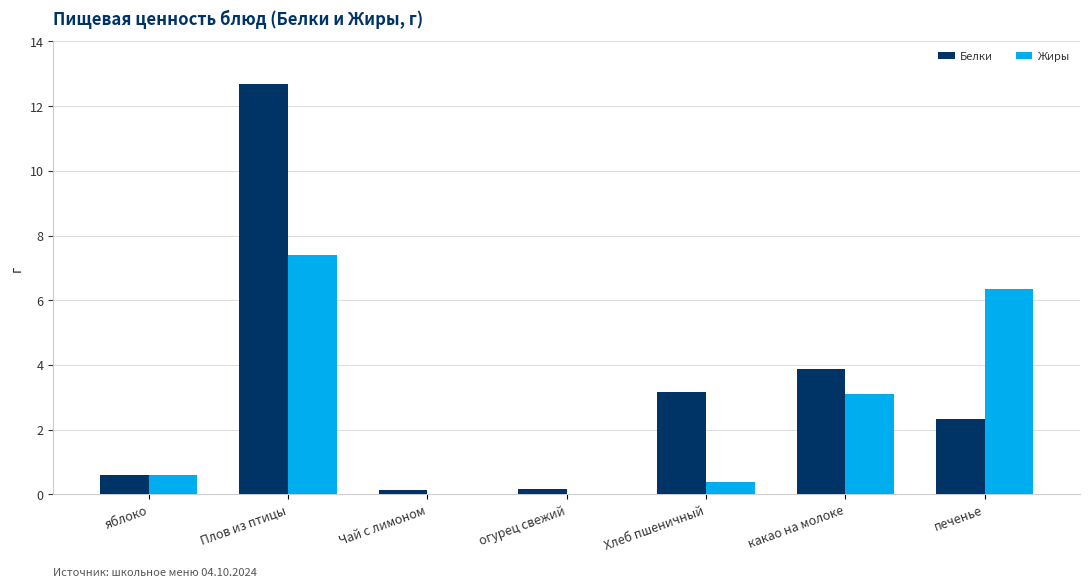

At which category is the sum across all series the highest?

Плов из птицы